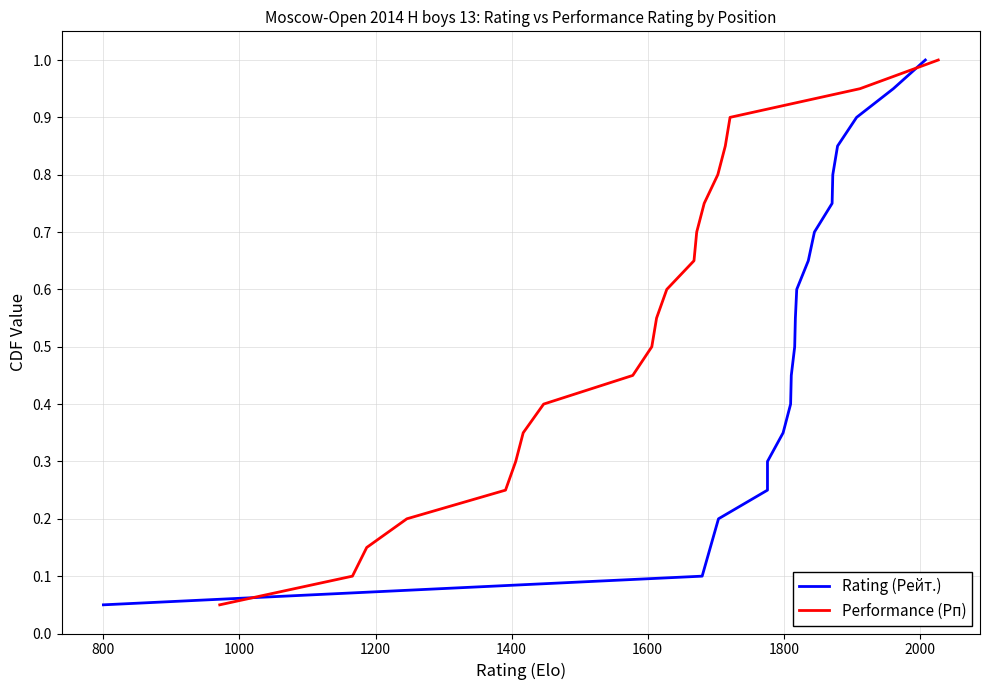

What is the highest value of the Performance (Рп) series?

1.0